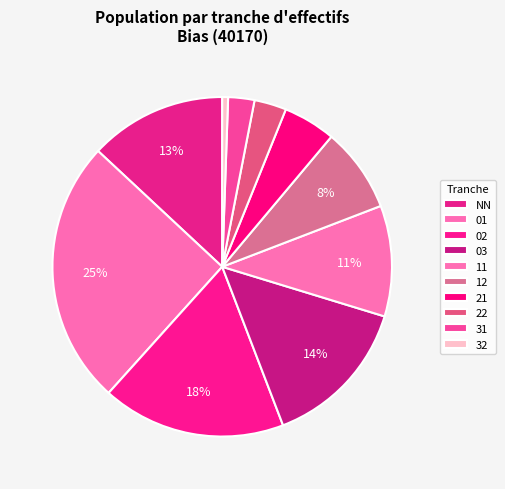

Is there any slice that represents more than half of the pie?

No